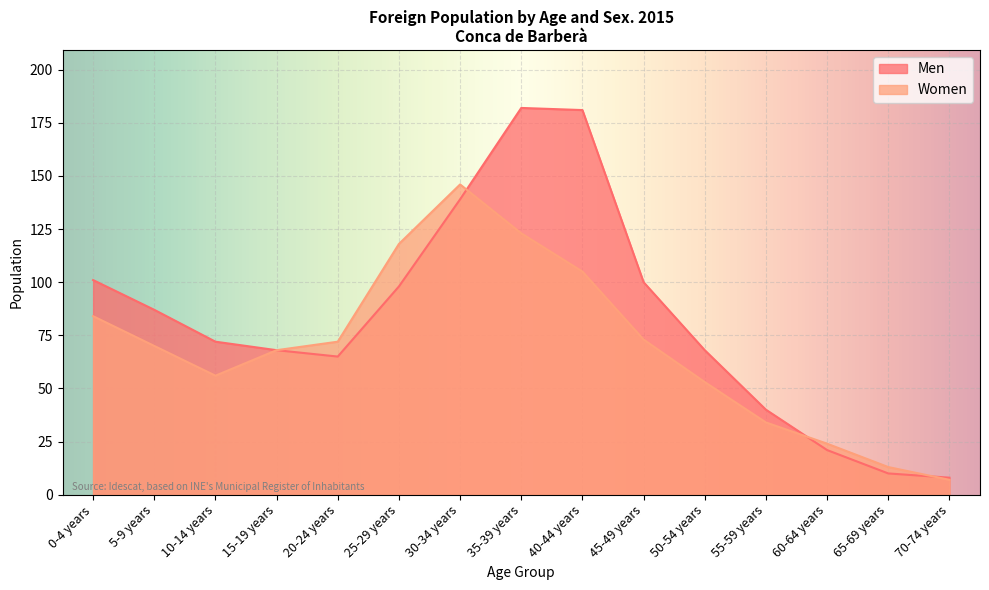

How many lines are shown in the chart?

2